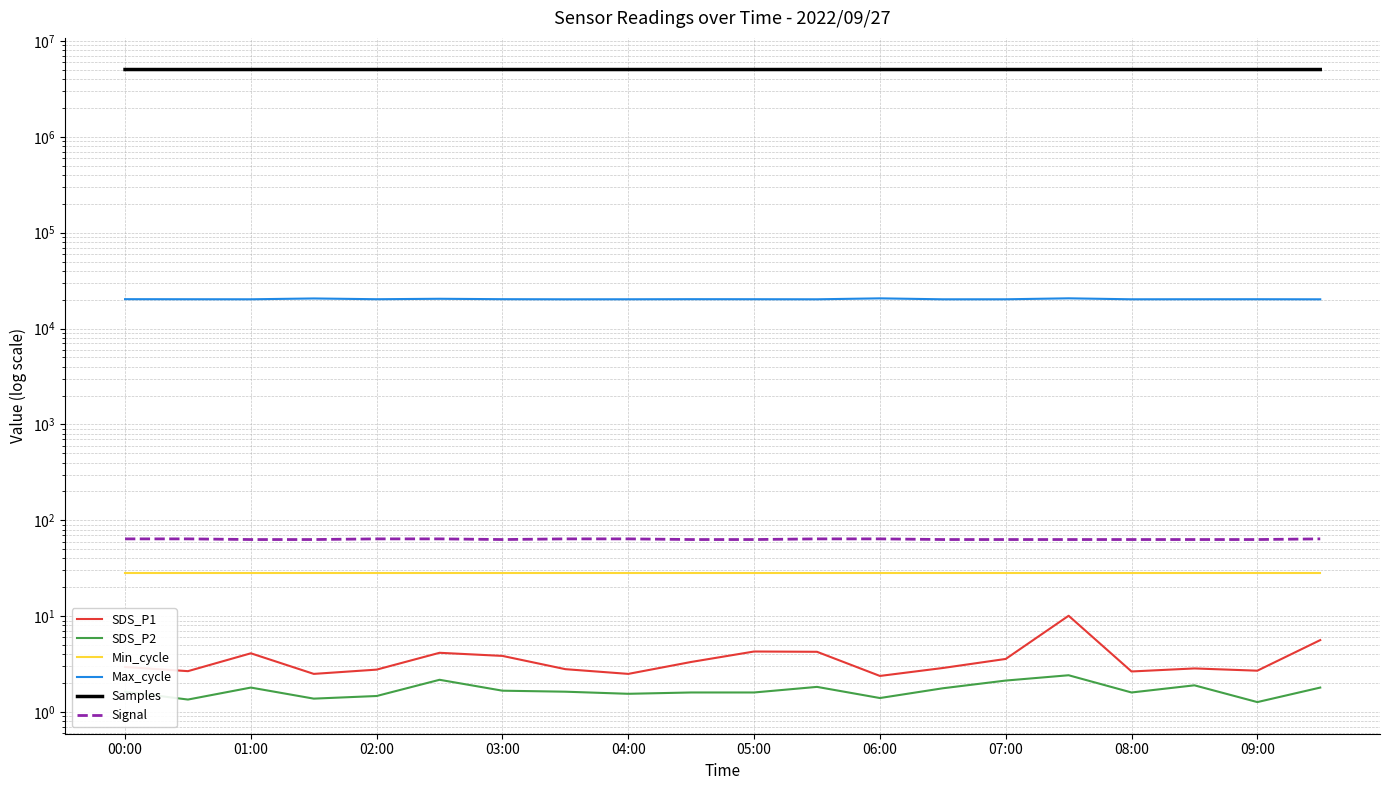

True or false: Samples and SDS_P2 cross at least once.

False